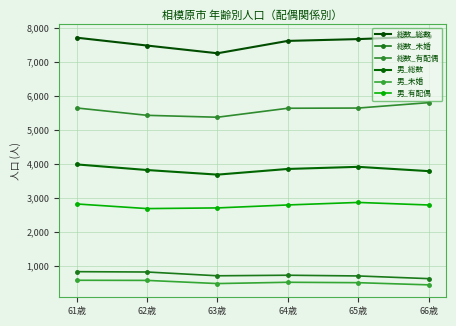

Which series has the largest range (max minus min)?

総数_総数